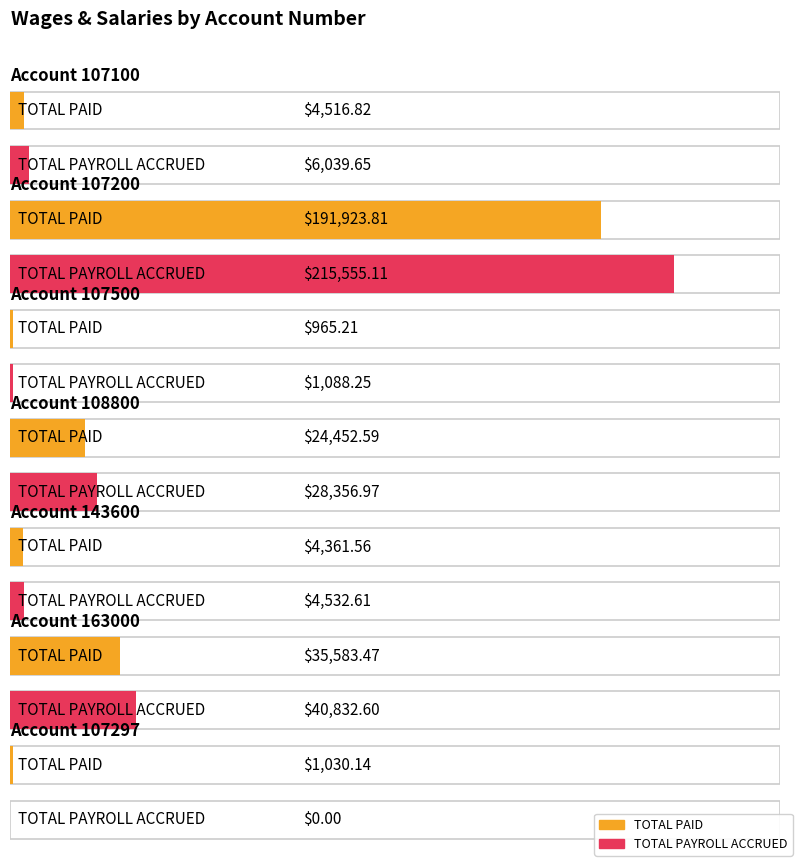

What is the value of the TOTAL PAYROLL ACCRUED bar at the 1st from the left?

6039.6